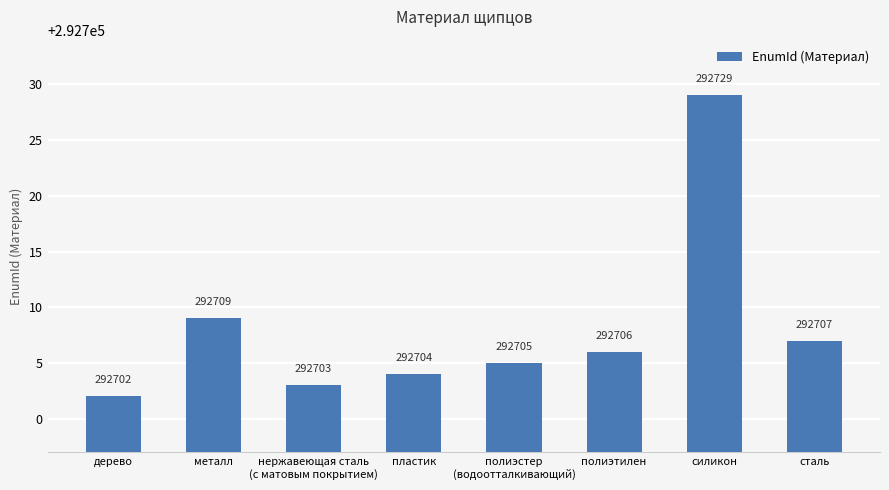

The chart shows a value of 292702 at дерево. True or false?

True